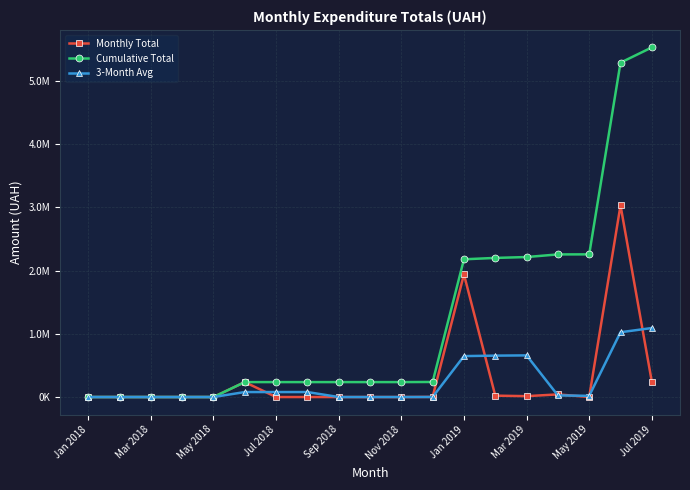

At which label does Cumulative Total reach its peak?

Jul 2019